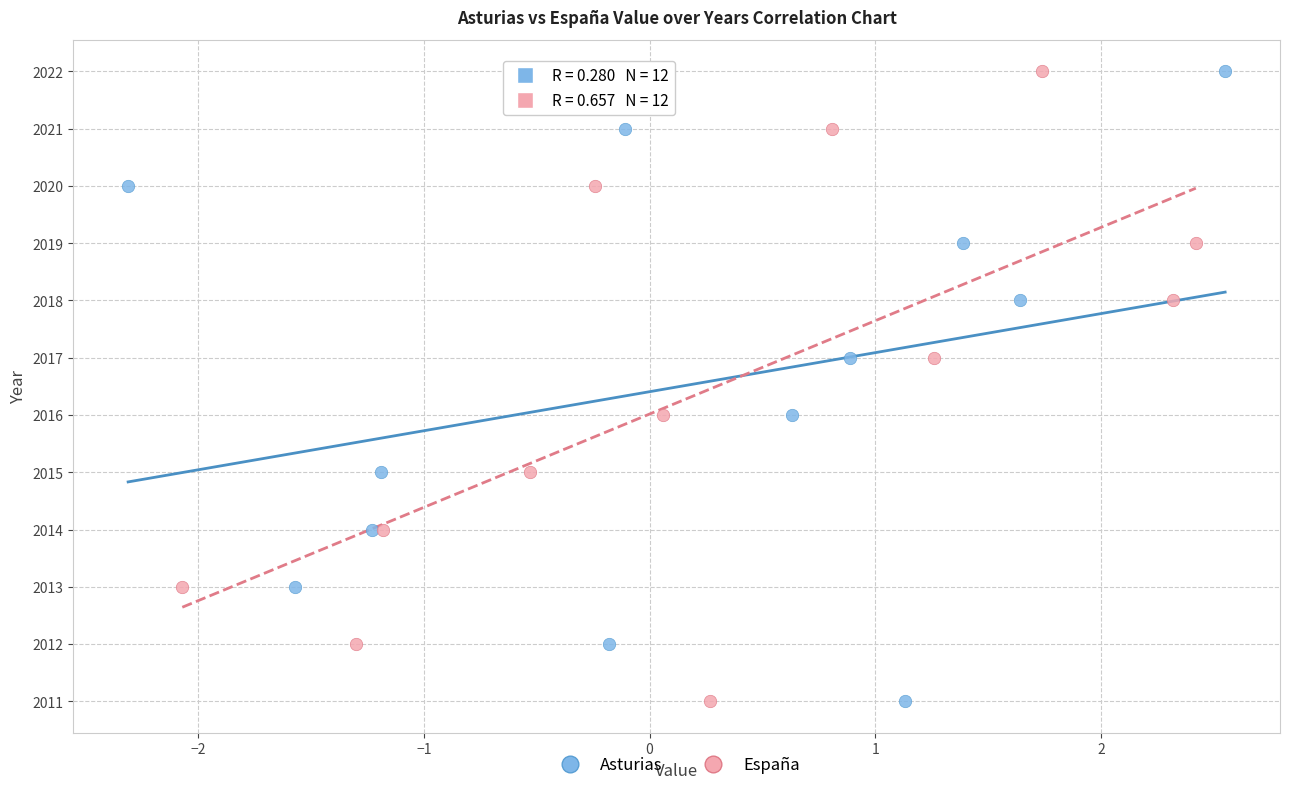

What are all the series names shown in the legend?

Asturias, España